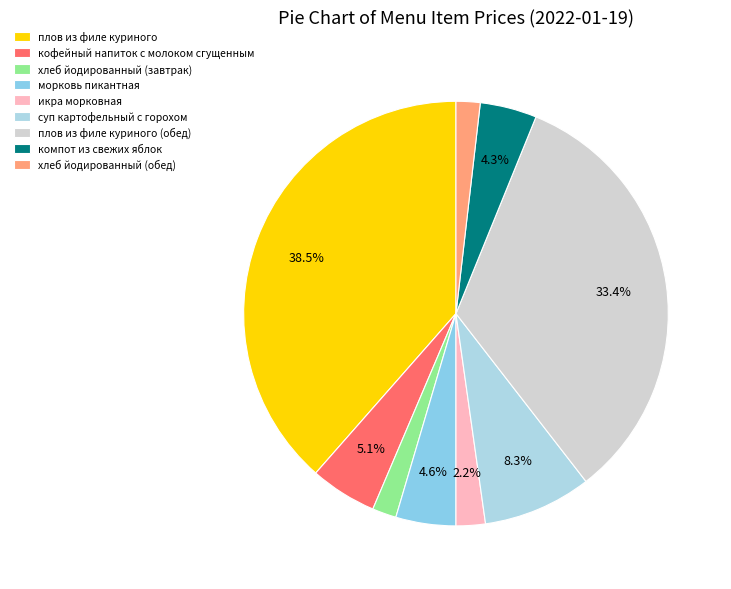

Rank the categories by value from lowest to highest.

хлеб йодированный (завтрак), хлеб йодированный (обед), икра морковная, компот из свежих яблок, морковь пикантная, кофейный напиток с молоком сгущенным, суп картофельный с горохом, плов из филе куриного (обед), плов из филе куриного